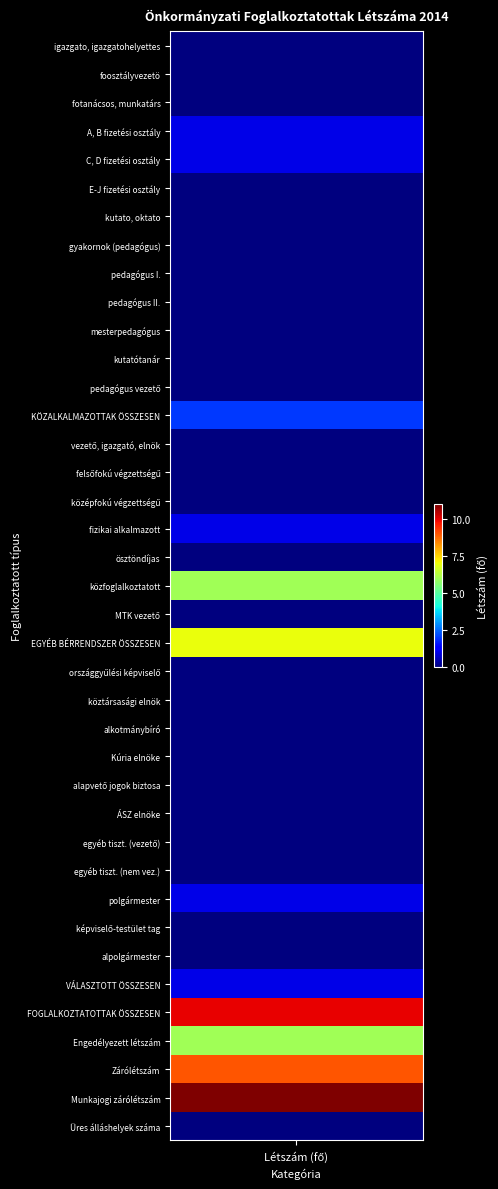

The value at 2 is 6. True or false?

False